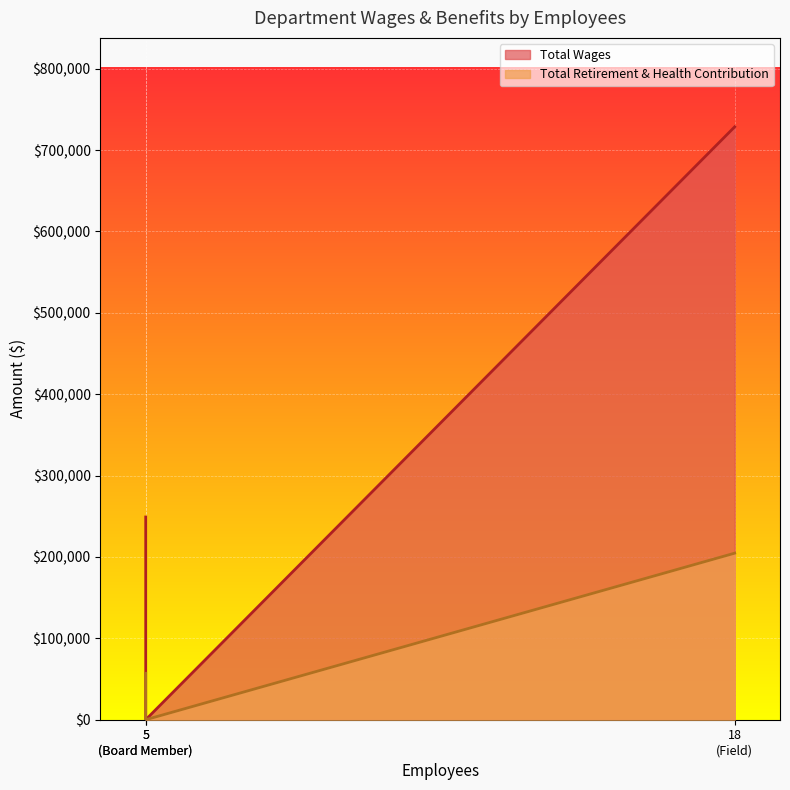

The value of Total Retirement & Health Contribution at Administration is 21416. True or false?

False